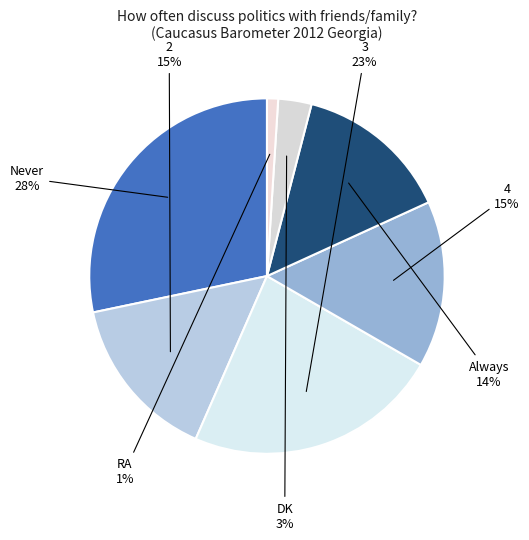

To the nearest percent, what percentage of the pie is DK?

3%